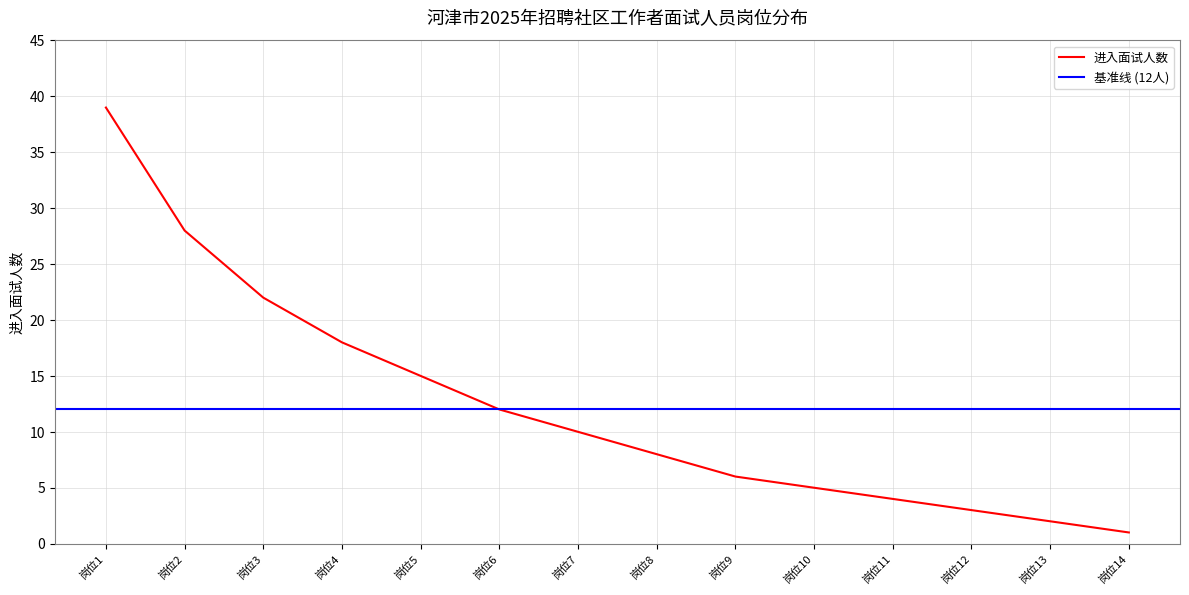

Which has a higher value, 13 or 7?

7